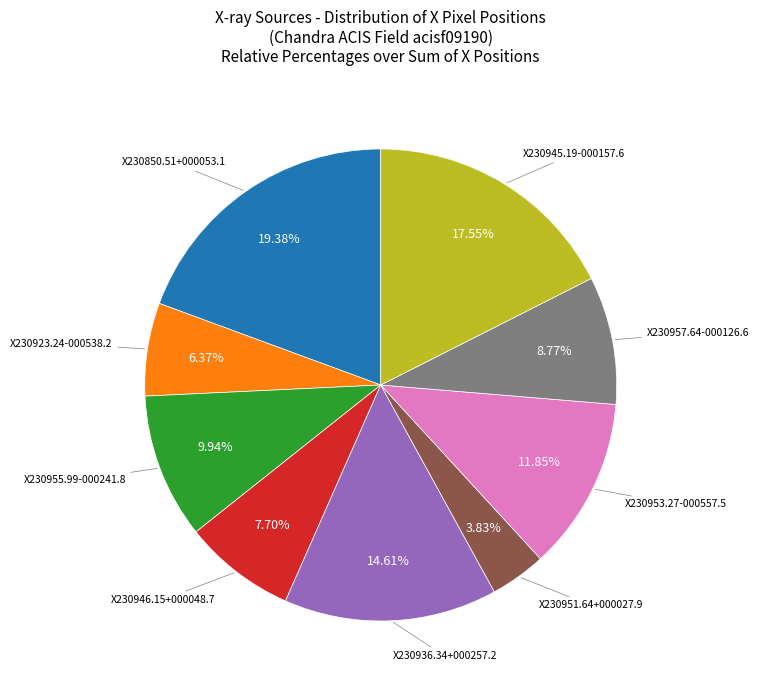

Is there a majority slice in this chart?

No